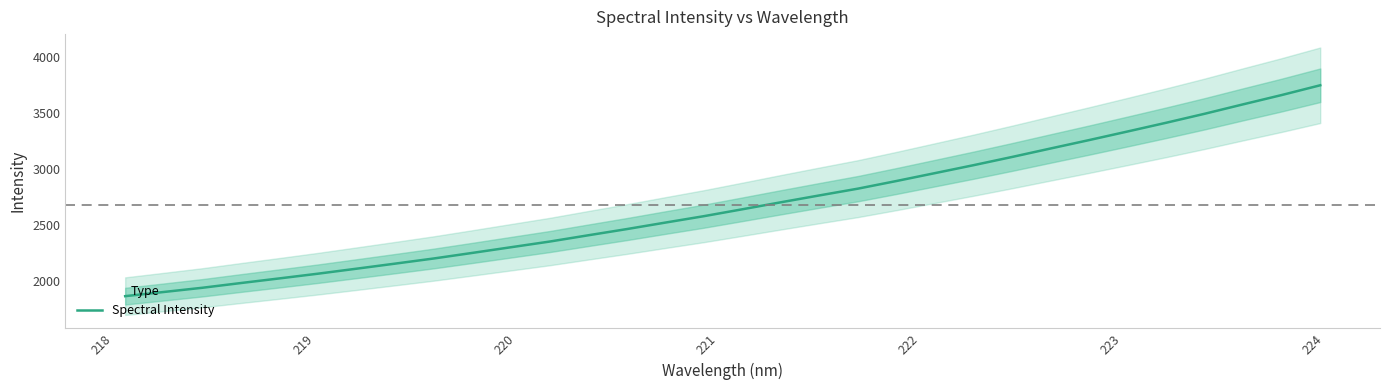

True or false: there are more than 1 points higher than both neighbors.

False